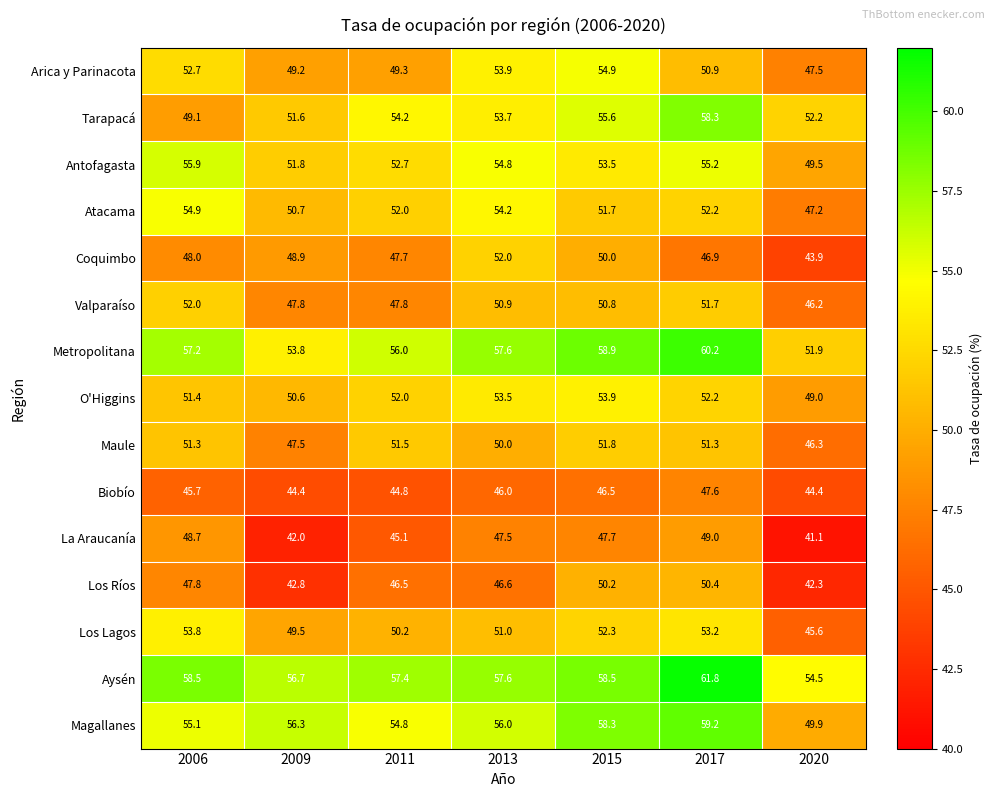

At which label does Valparaíso first exceed 50?

2006